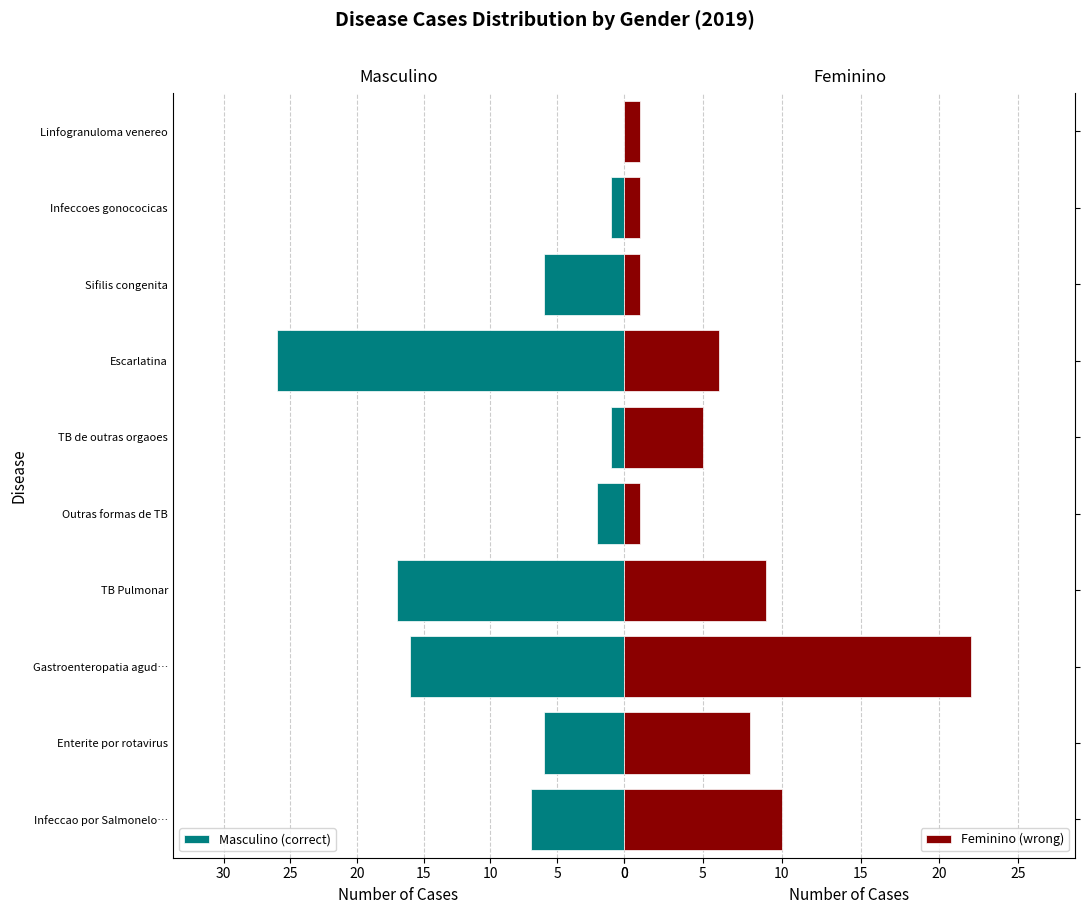

Reading right to left, transcribe all the data shown in this chart.

Masculino (correct): 0	1	6	26	1	2	17	16	6	7
Feminino (wrong): 1	1	1	6	5	1	9	22	8	10